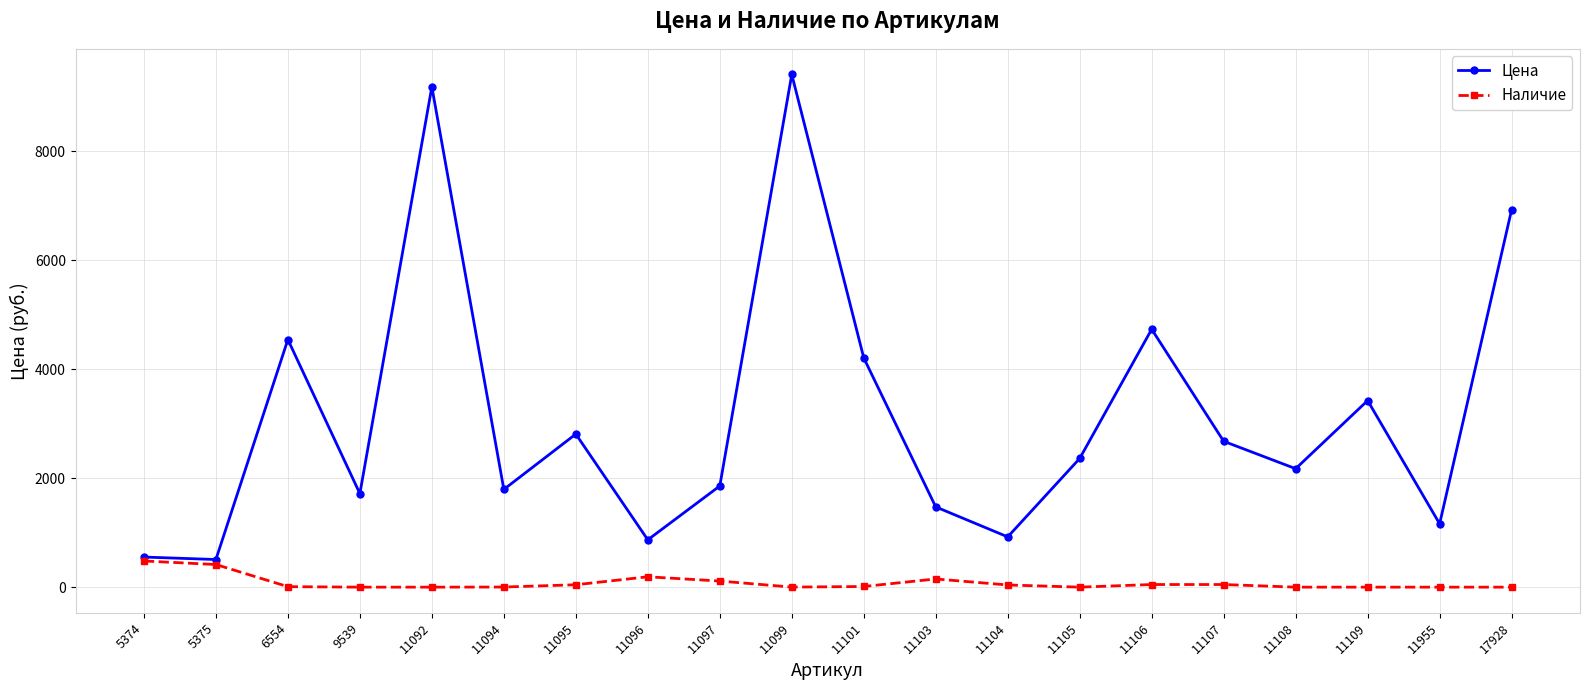

Which series changed the most between 11101 and 11108?

Цена